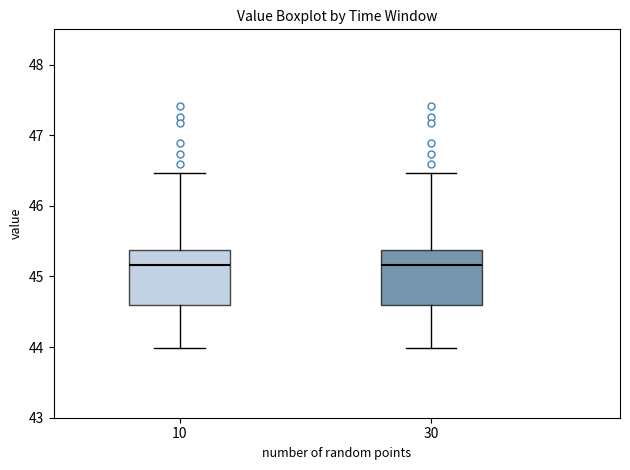

Reading left to right, read every box against the y-axis: the position of its median line, the range the box covers, and the ends of its whiskers. The values are not printed on the chart, so give them approximately, as read against the axis.

10: median 45.2, box 44.6 to 45.4, whiskers 44.0 to 46.5
30: median 45.2, box 44.6 to 45.4, whiskers 44.0 to 46.5